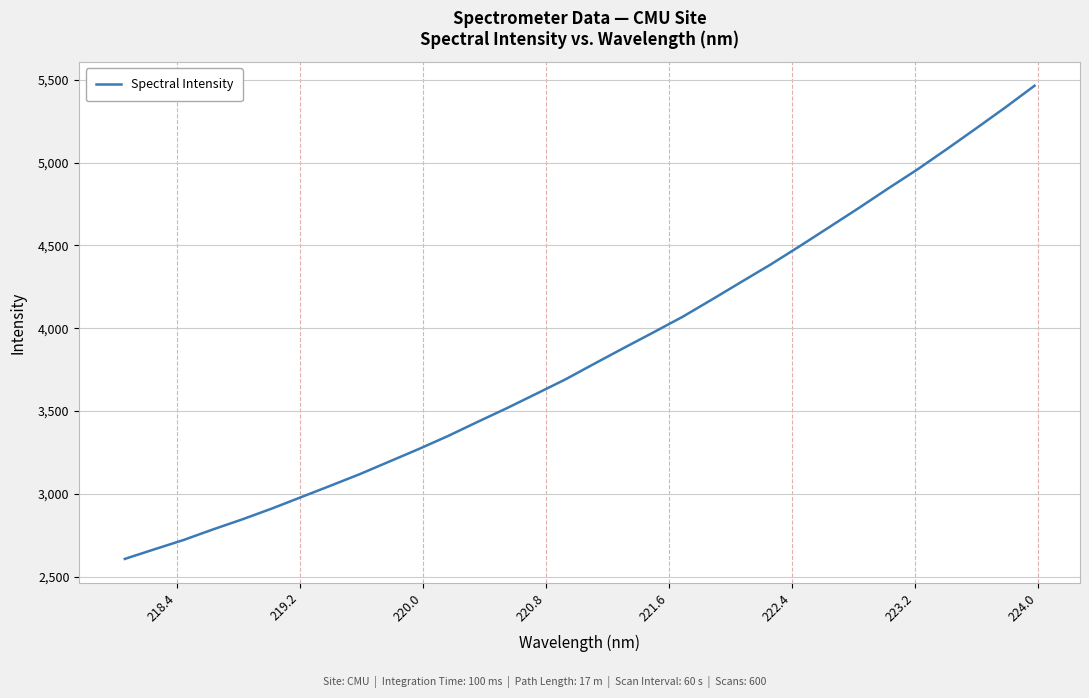

What is the minimum value shown in the chart?

2608.1